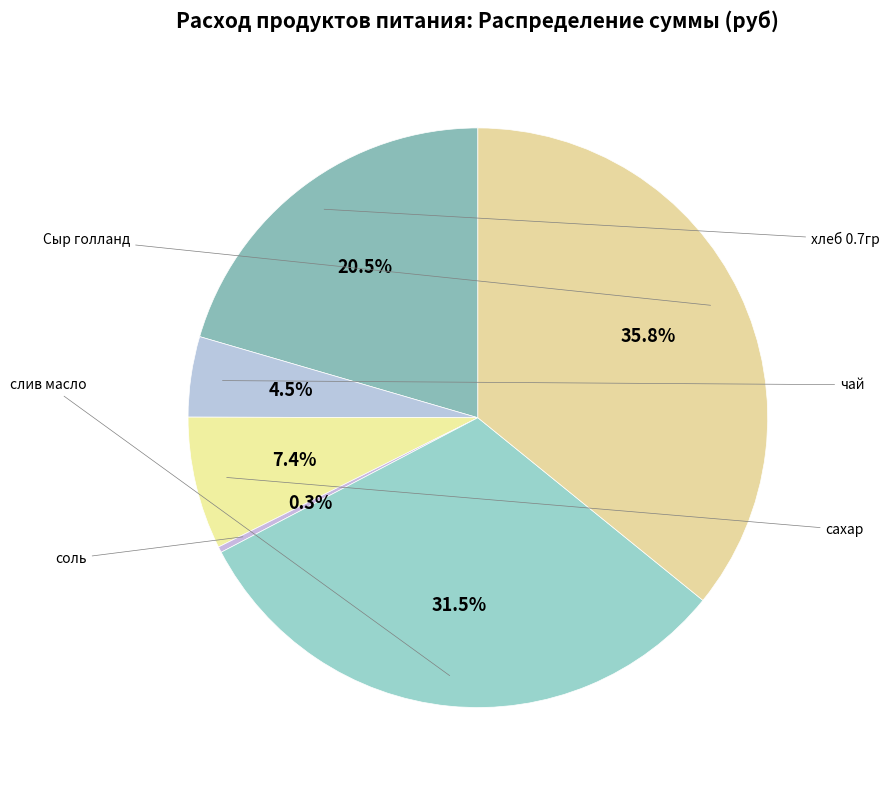

How many segments does this pie chart have?

6